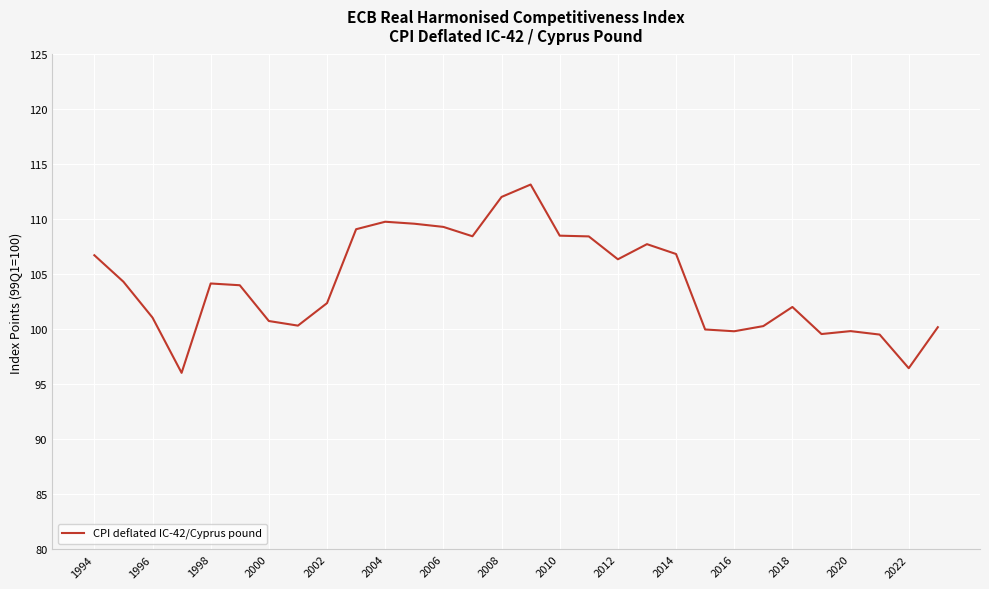

What is the difference between the maximum and minimum values?

17.1